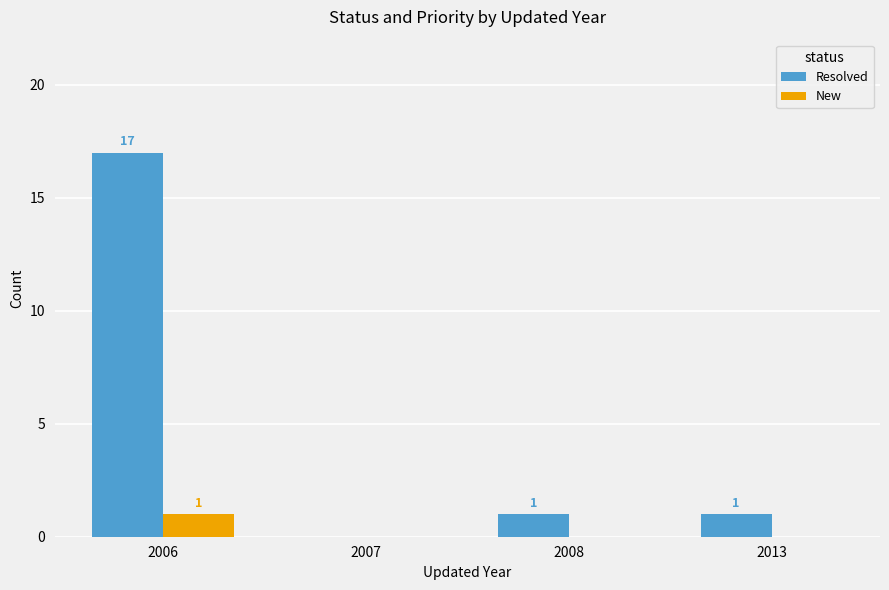

How many distinct data groups are displayed?

2